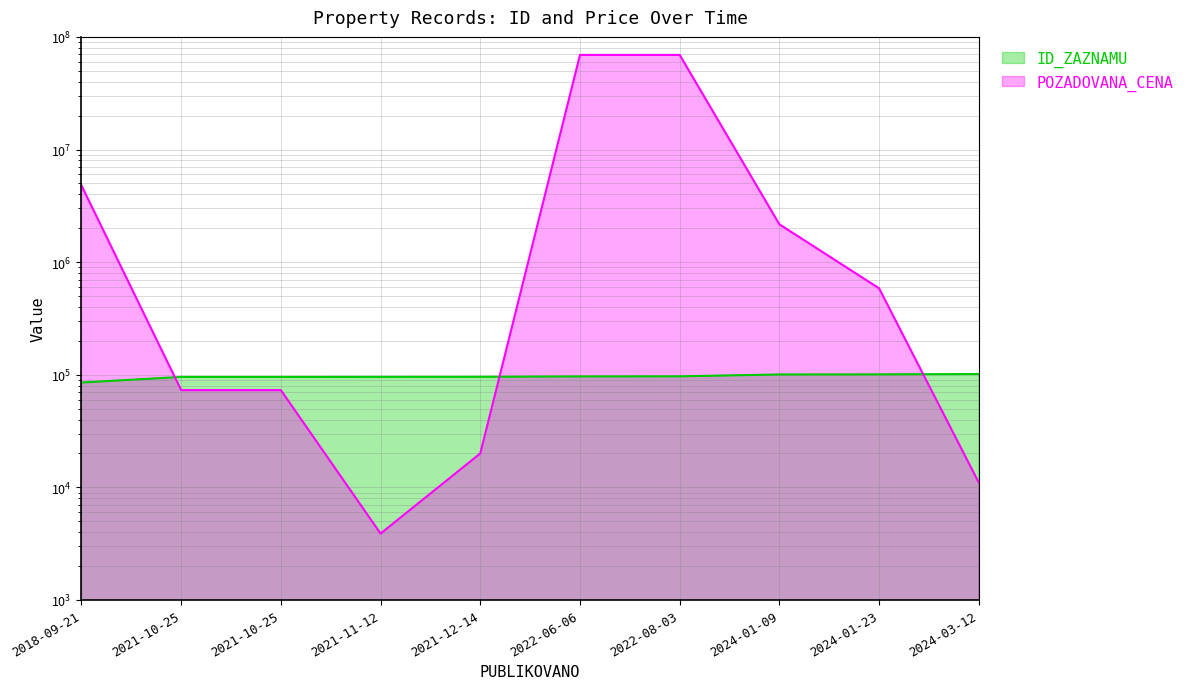

How many categories are shown in the chart?

10